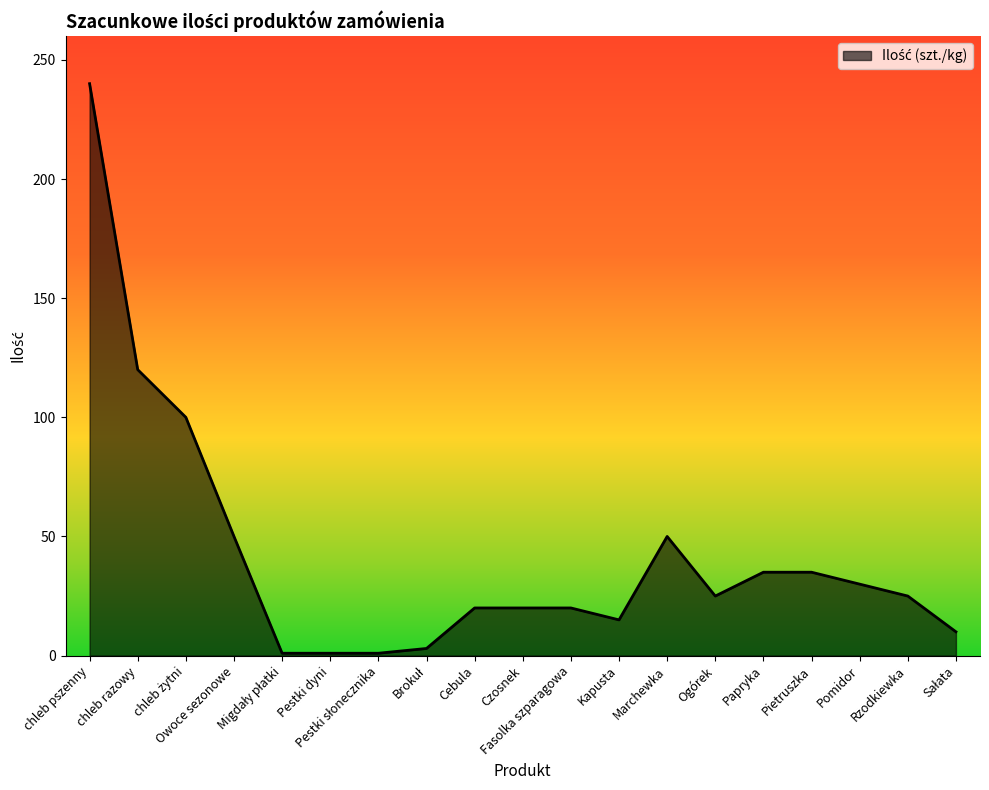

What is the maximum value shown in the chart?

240